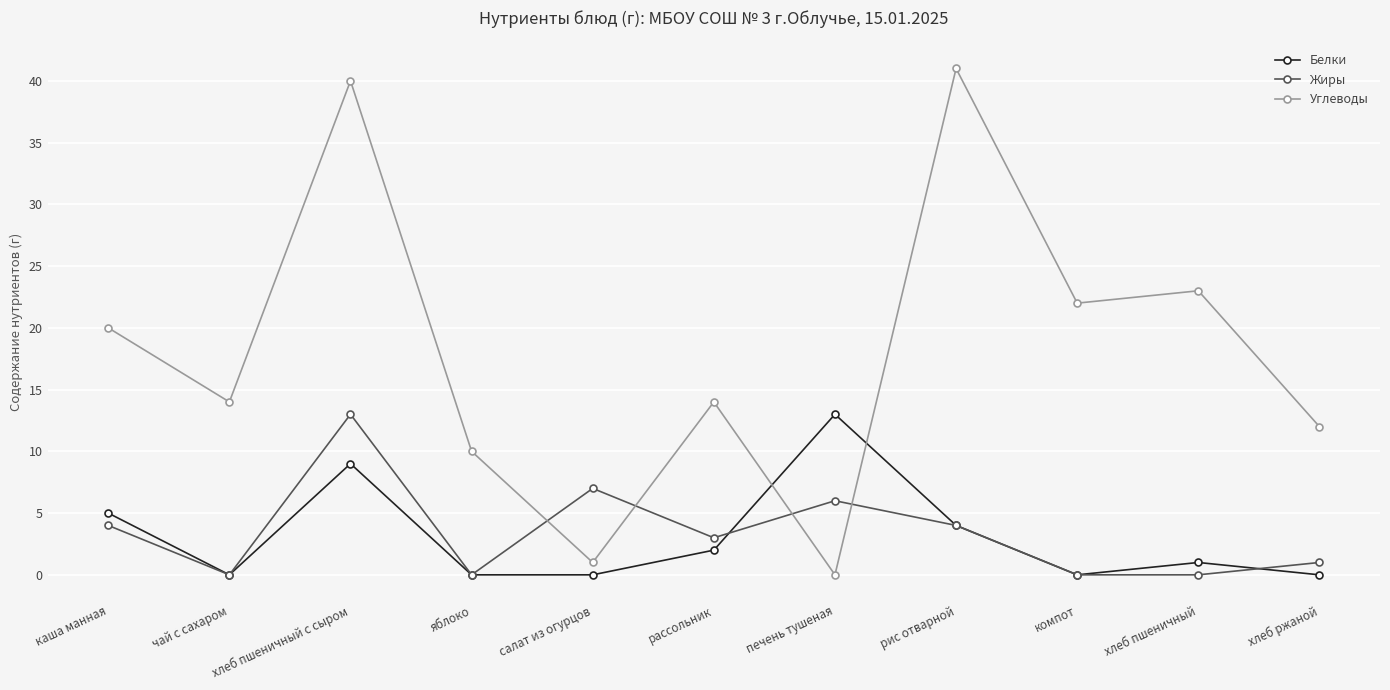

The Углеводы series shows 20 at каша манная. True or false?

True